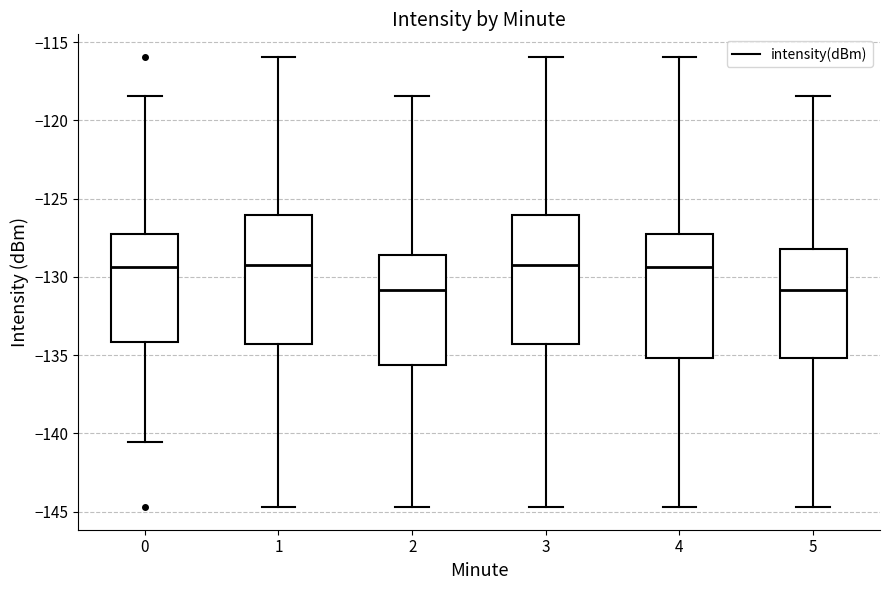

Reading left to right, transcribe this box plot: for each box, give where its median line is, the range the box spans, and where its two whiskers end, as read against the y-axis. The values are not printed on the chart, so give them approximately, as read against the axis.

0: median -129.5, box -134.0 to -127.0, whiskers -140.5 to -118.5
1: median -129.0, box -134.5 to -126.0, whiskers -144.5 to -116.0
2: median -131.0, box -135.5 to -128.5, whiskers -144.5 to -118.5
3: median -129.0, box -134.5 to -126.0, whiskers -144.5 to -116.0
4: median -129.5, box -135.0 to -127.0, whiskers -144.5 to -116.0
5: median -131.0, box -135.0 to -128.0, whiskers -144.5 to -118.5